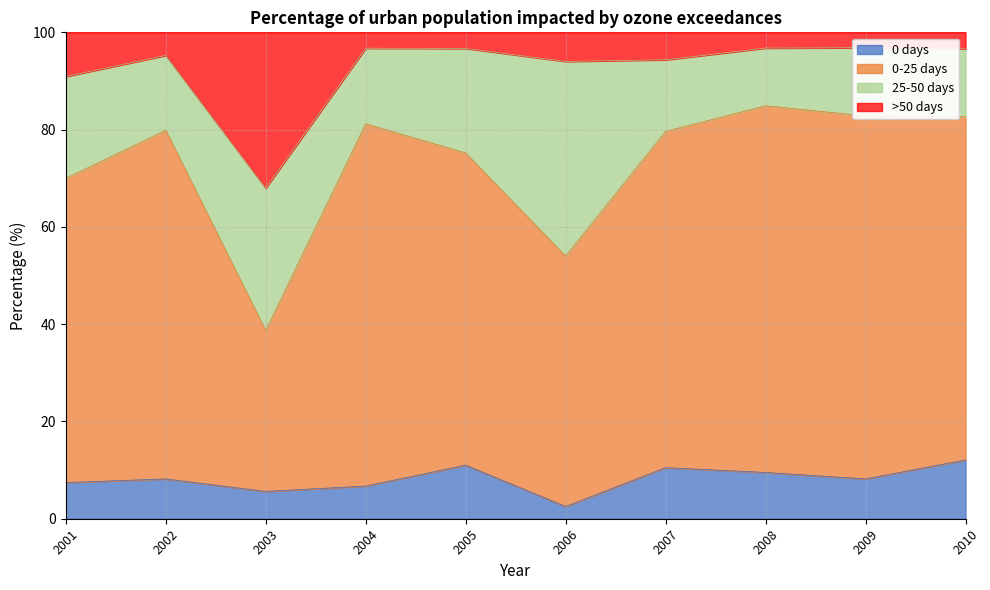

At which label does 0 days reach its minimum?

2006